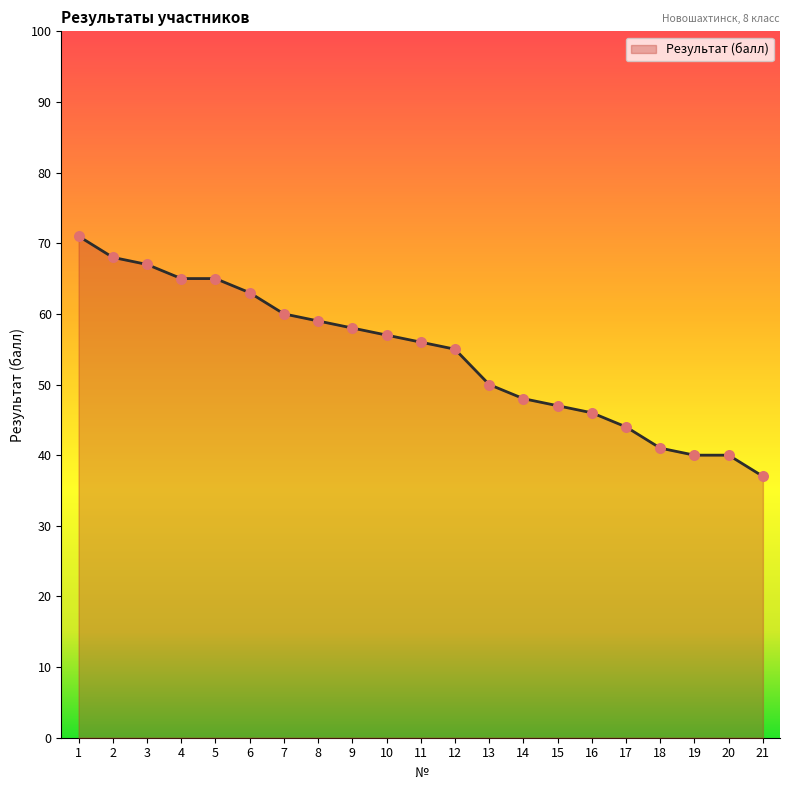

Which has a higher value, 4 or 9?

4